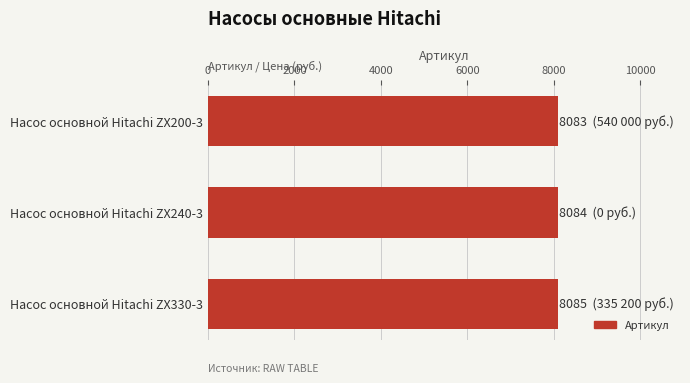

What is the sum of the values at Насос основной Hitachi ZX240-3 and Насос основной Hitachi ZX200-3?

16167